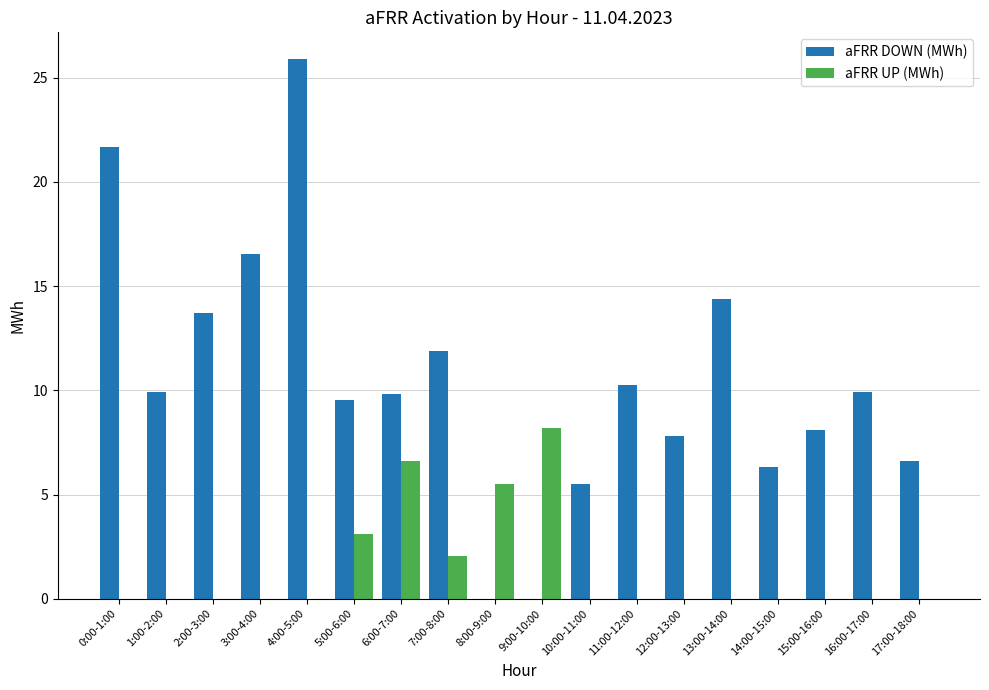

Does the chart contain stacked bars?

No